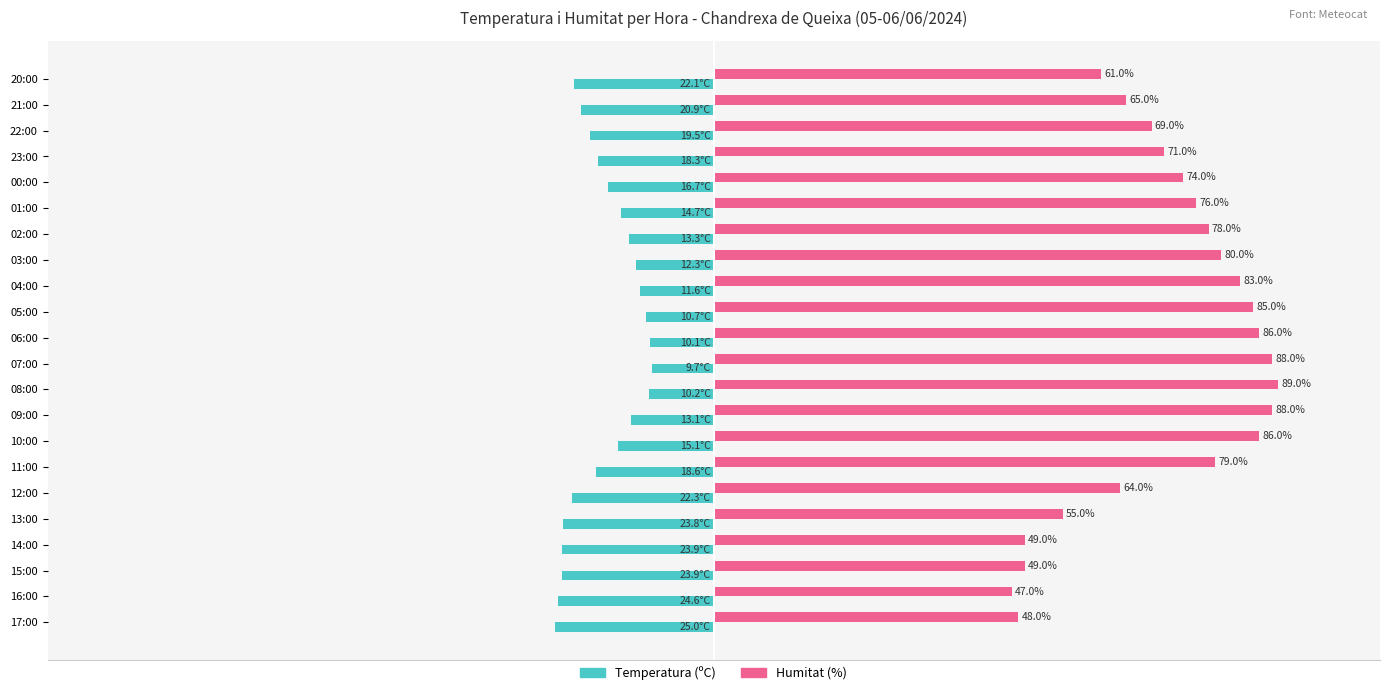

At which label does Humitat (%) reach its peak?

08:00